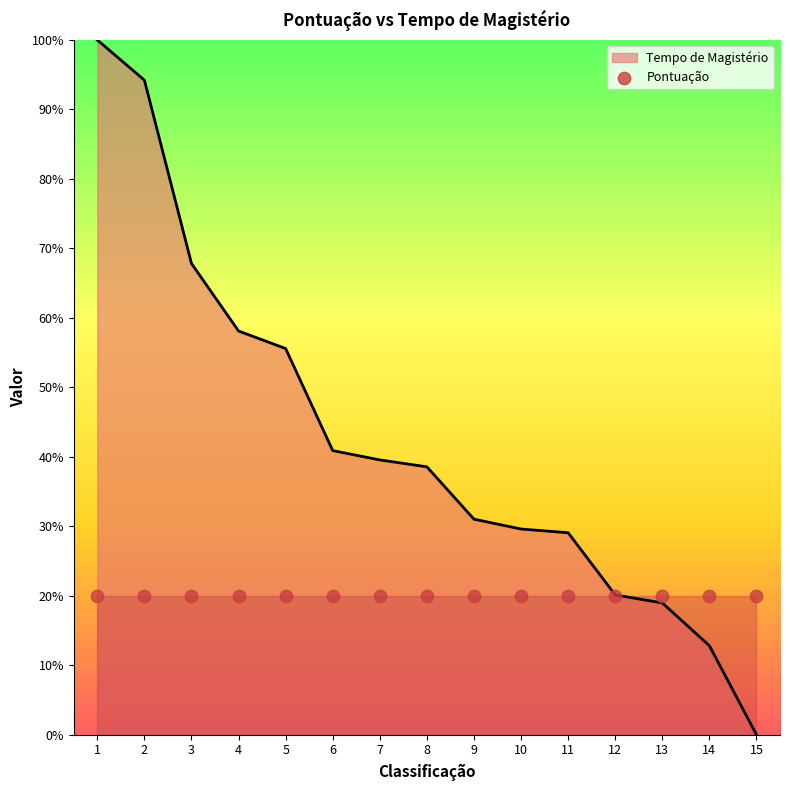

Between 4 and 3, which is larger?

3